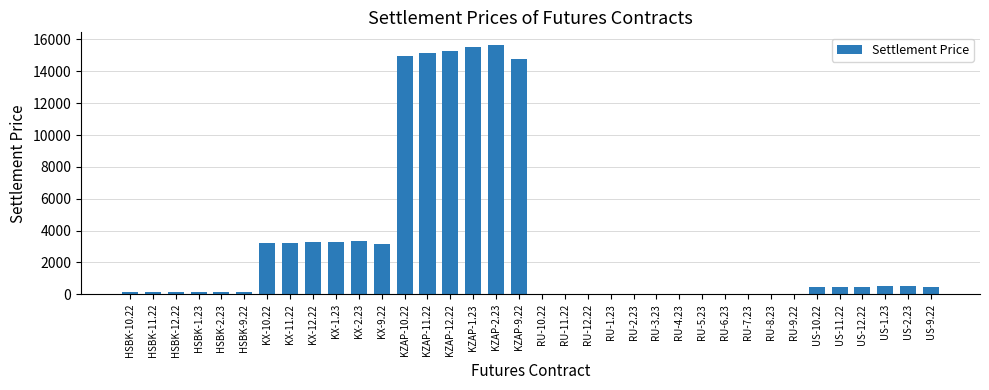

The chart shows a value of 15136.2 at KZAP-11.22. True or false?

True